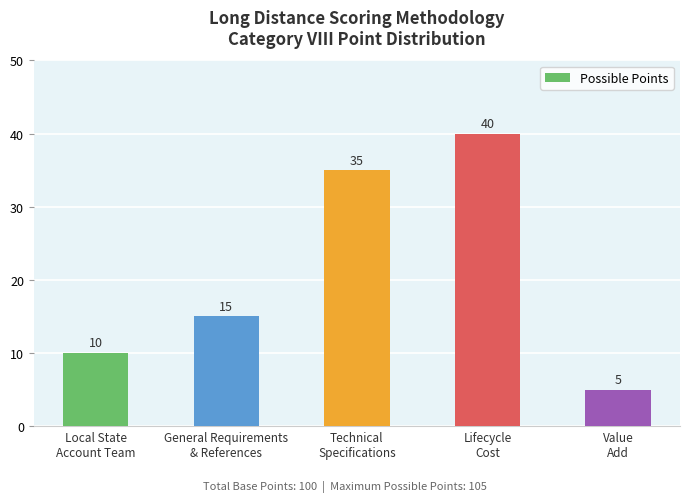

How many data points are less than 15?

2